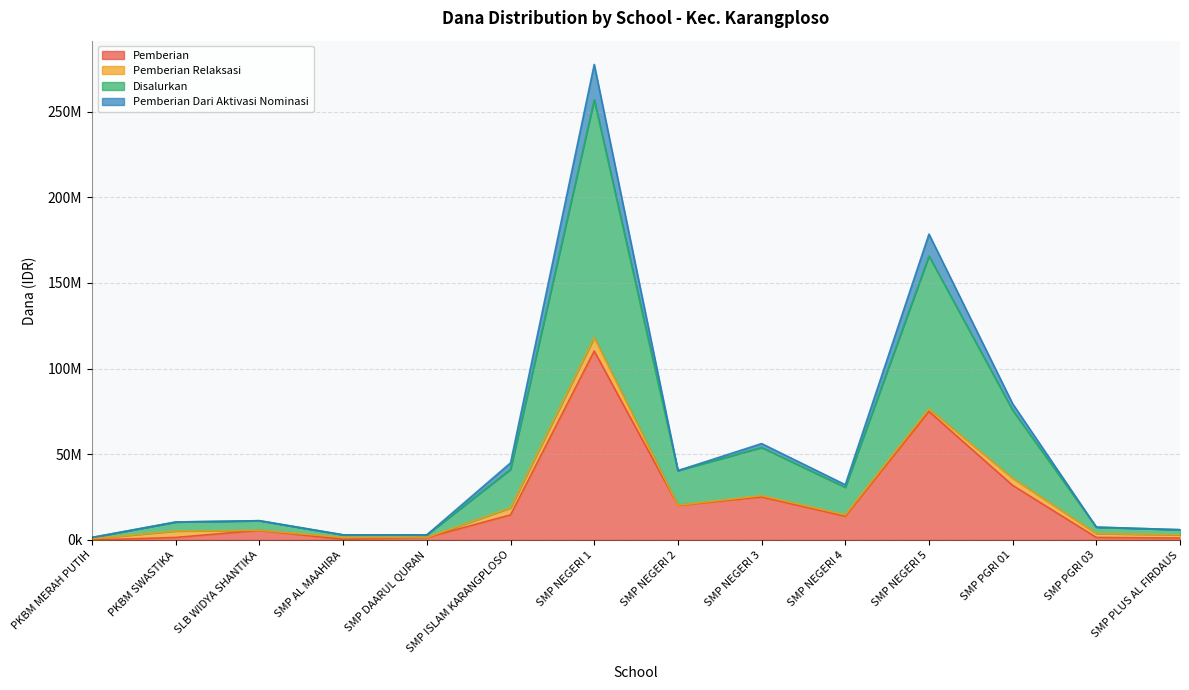

At which category does the chart reach its minimum across all series?

PKBM MERAH PUTIH